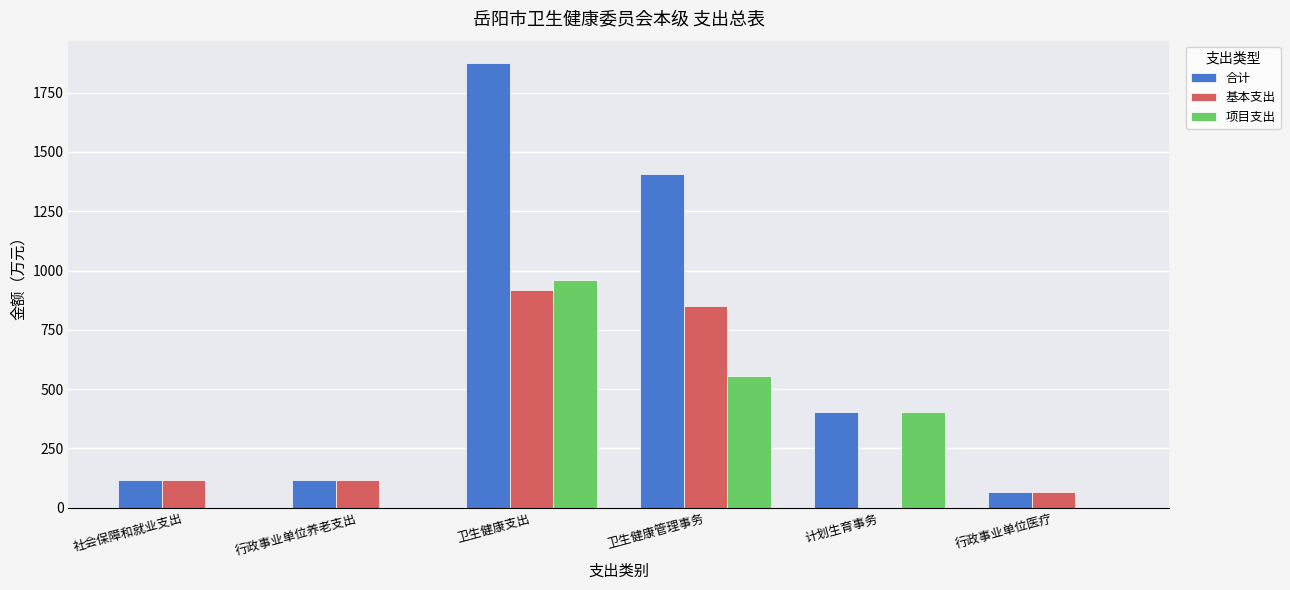

What is the maximum value shown in the chart?

1875.6